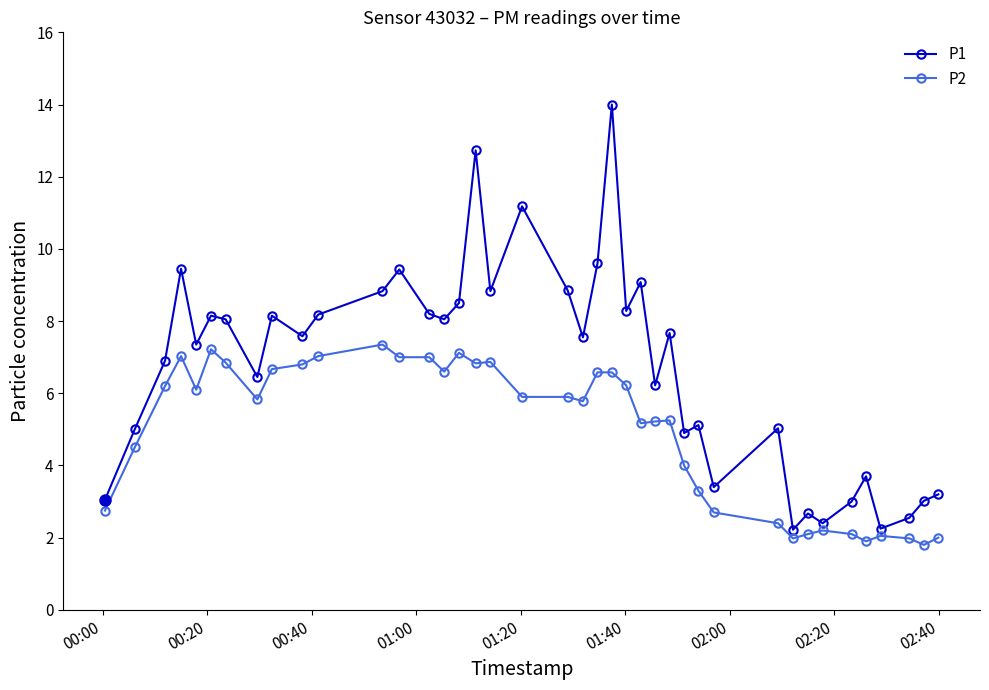

How many lines are shown in the chart?

2